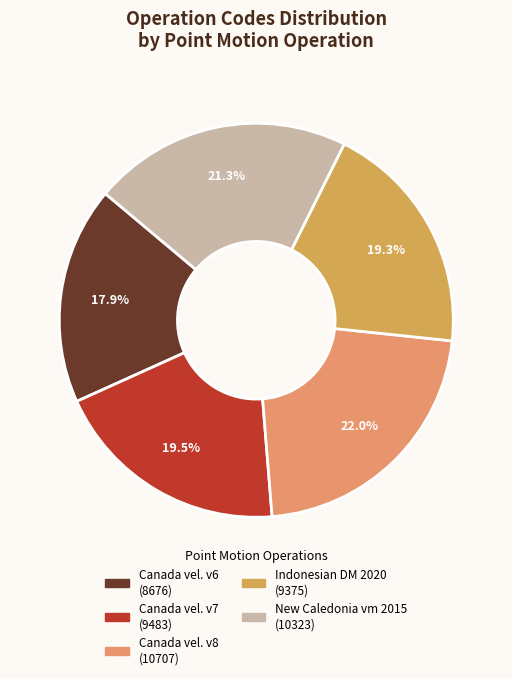

Rank the categories by value from highest to lowest.

Canada velocity grid v8, New Caledonia velocity model 2015, Canada velocity grid v7, Indonesian Deformation Model 2020, Canada velocity grid v6